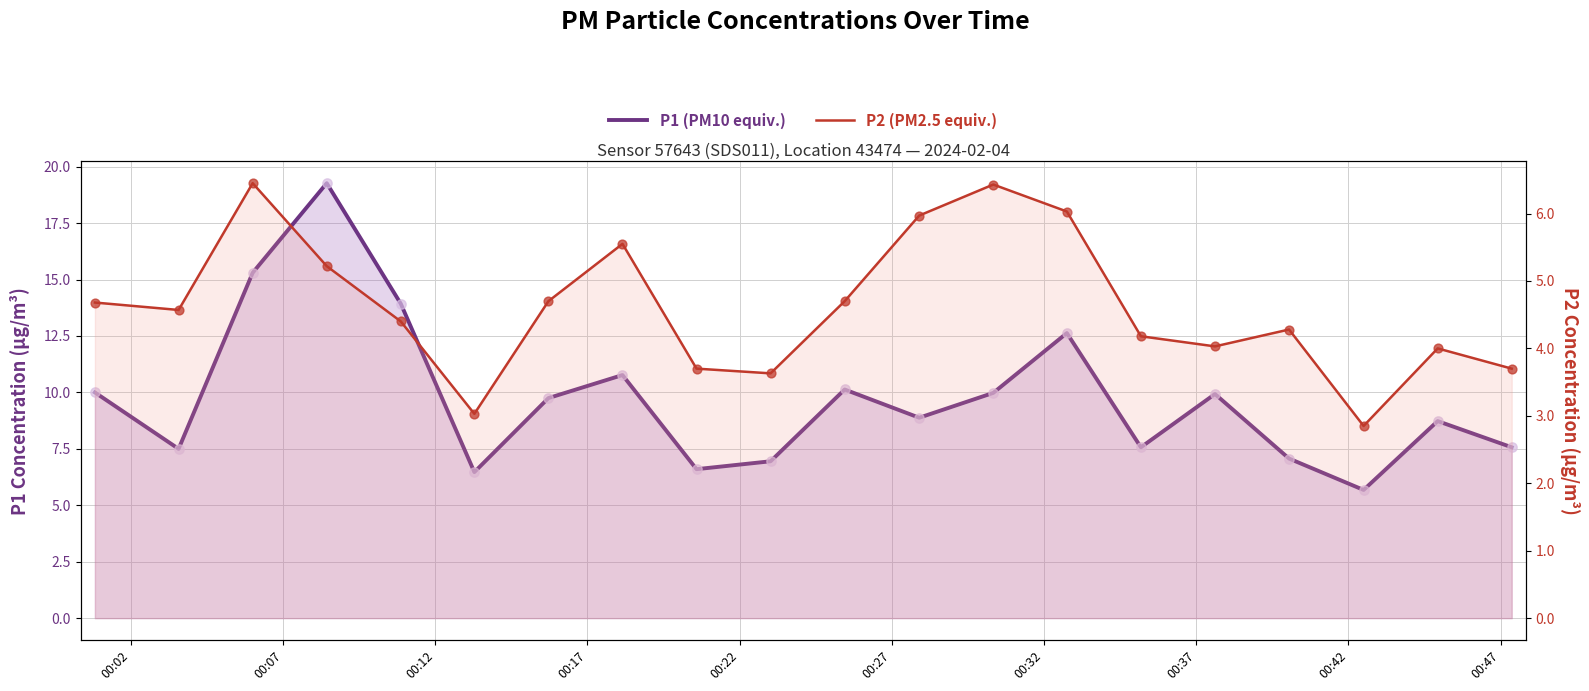

At how many categories does at least one series exceed 9?

10